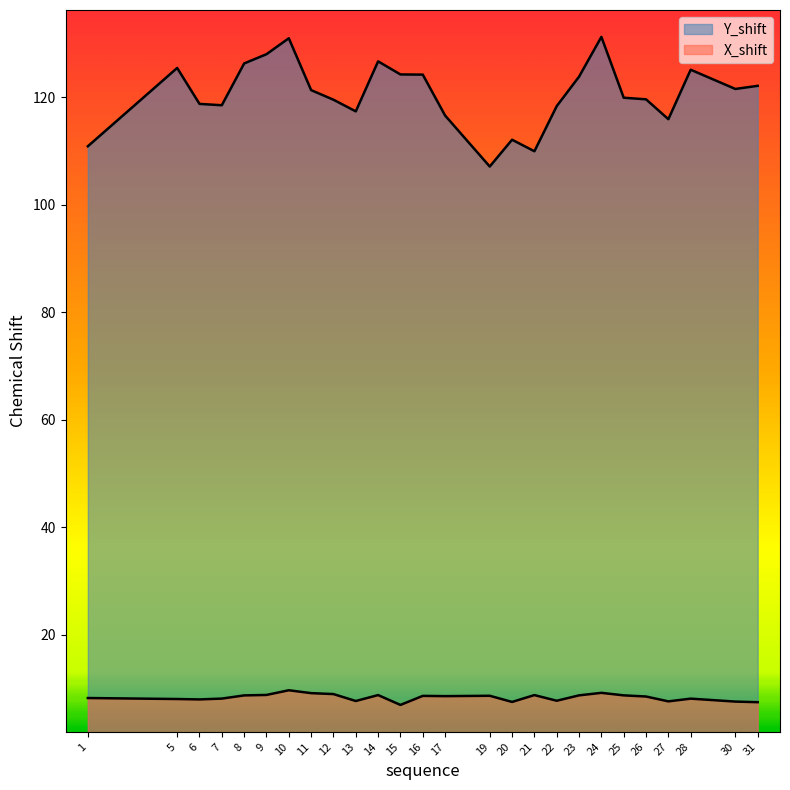

At which category does Y_shift reach its first local peak?

5